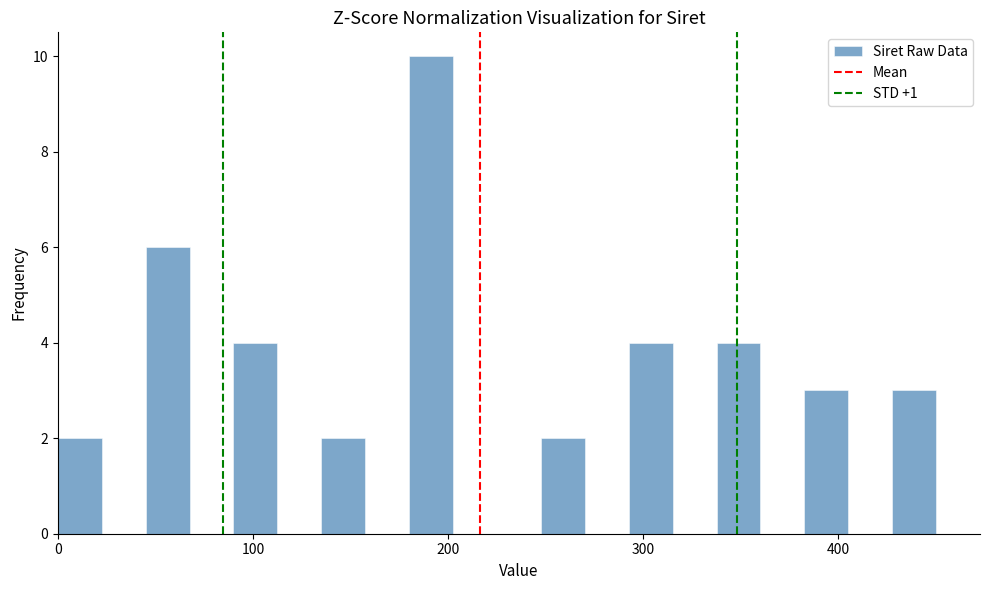

Read against the x-axis, roughly where is the centre of the tallest bar?

190